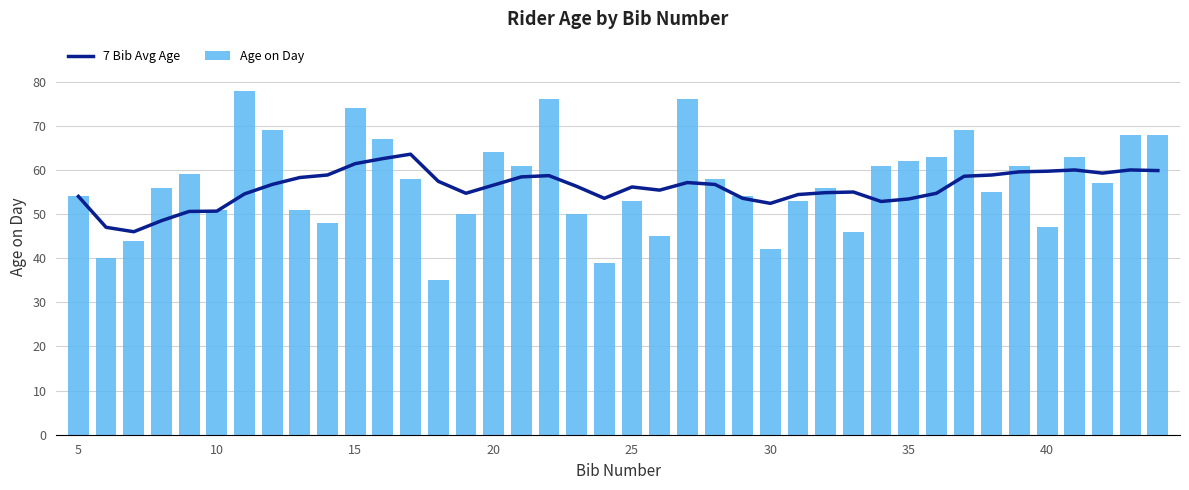

What are all the series names shown in the legend?

7 Bib Avg Age, Age on Day